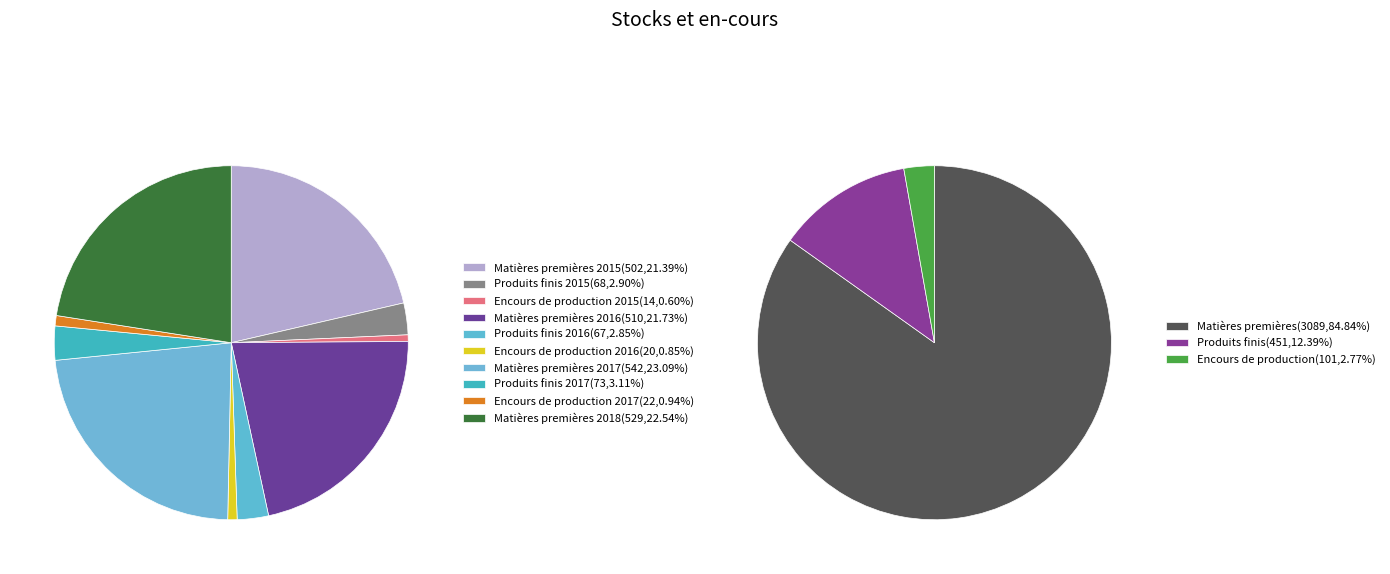

Does 2016 account for over 50% of the chart?

No